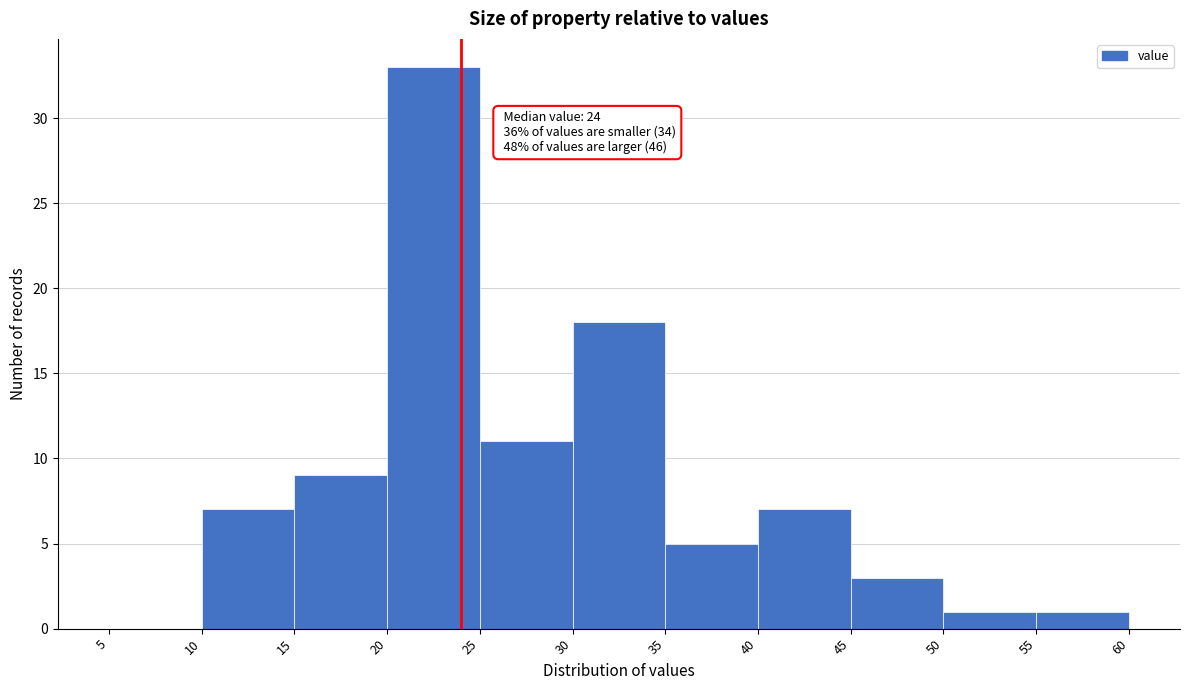

Over which range of the x-axis is the bar tallest?

20 to 25